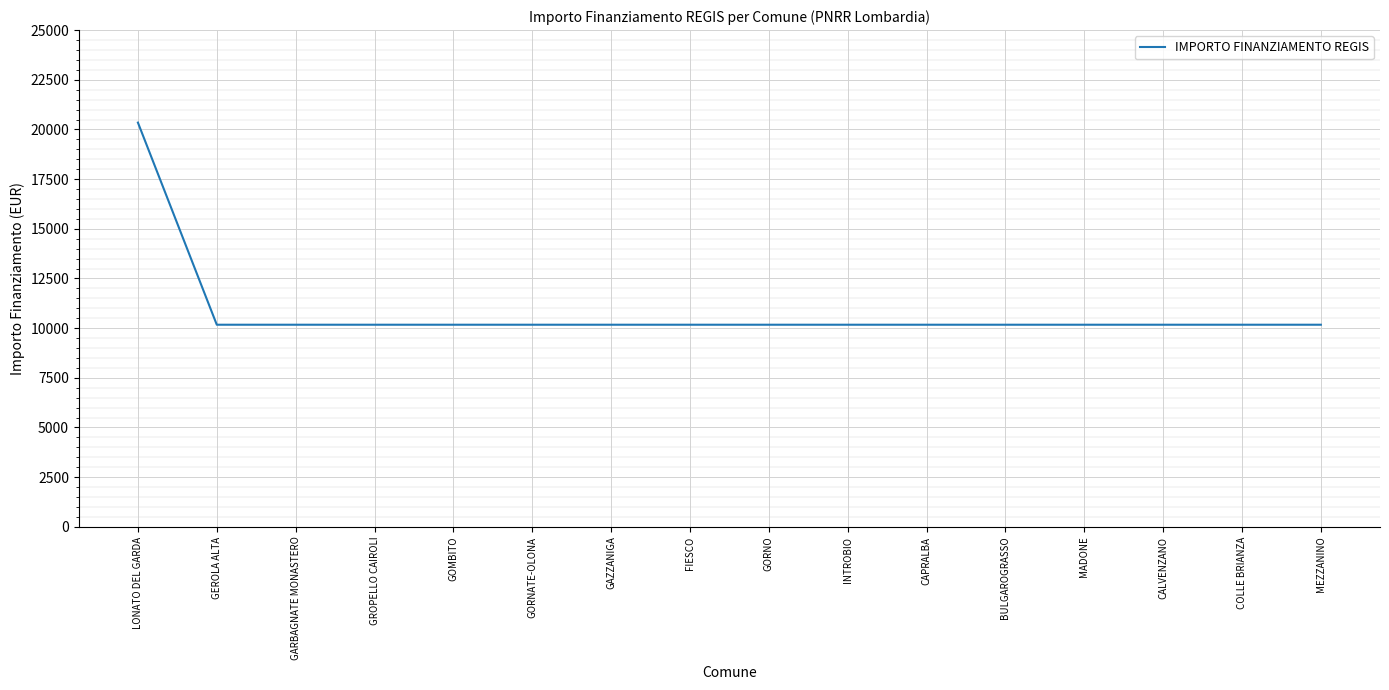

What is the difference between the maximum and minimum values?

10172